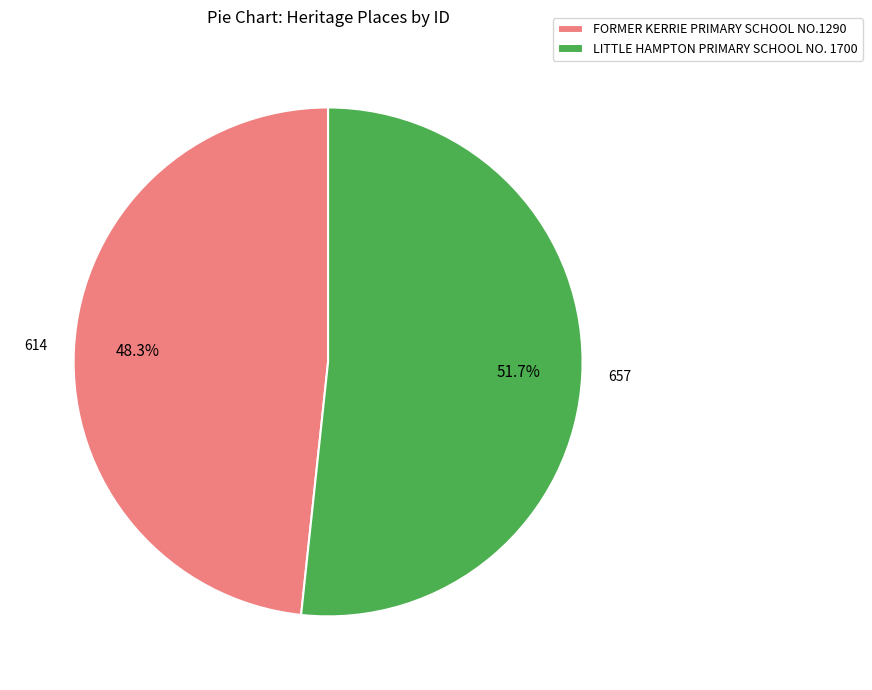

To the nearest percent, what is the combined percentage of FORMER KERRIE PRIMARY SCHOOL NO.1290 and LITTLE HAMPTON PRIMARY SCHOOL NO. 1700?

100%